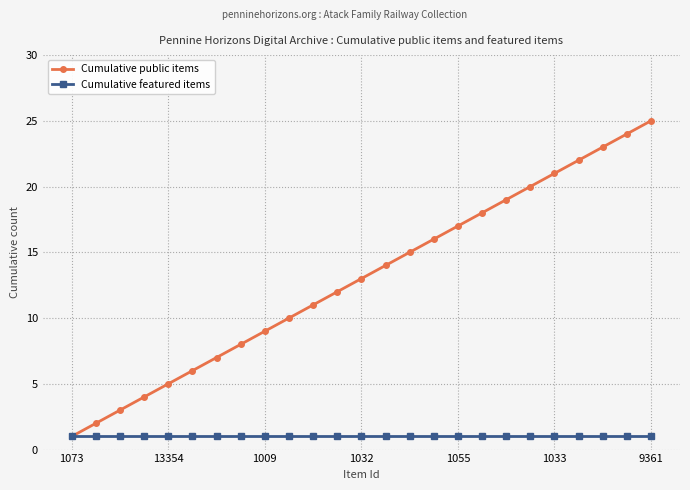

Which series has the largest total across all categories?

Cumulative public items